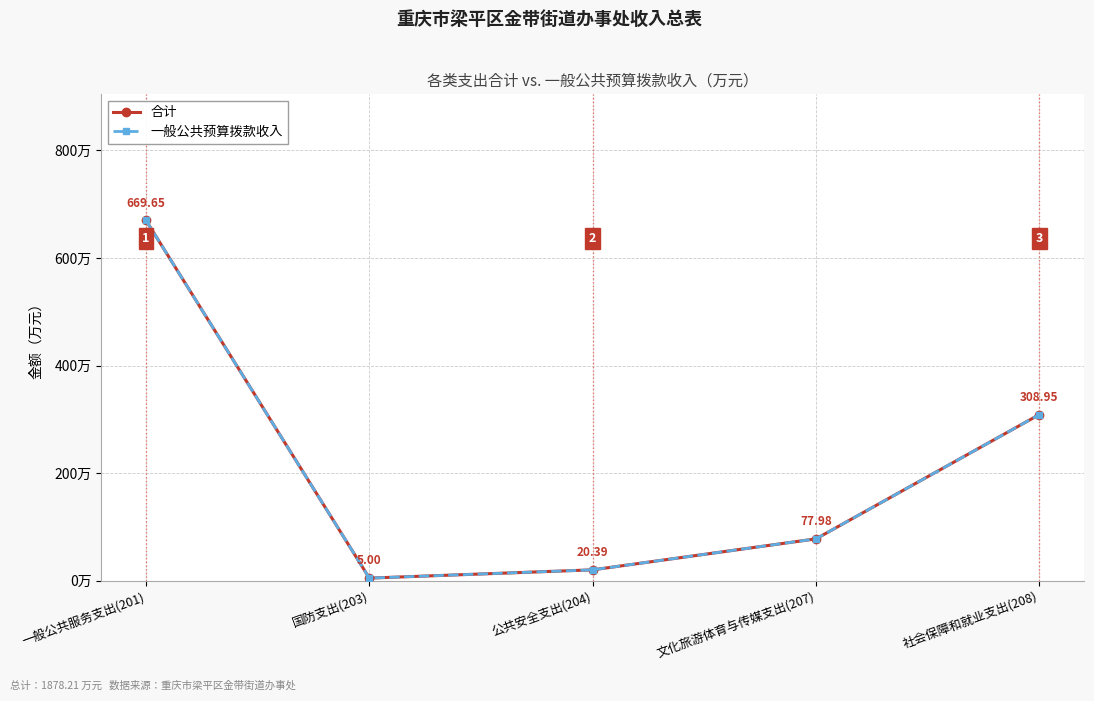

Does the chart display data point markers on the line(s)?

Yes